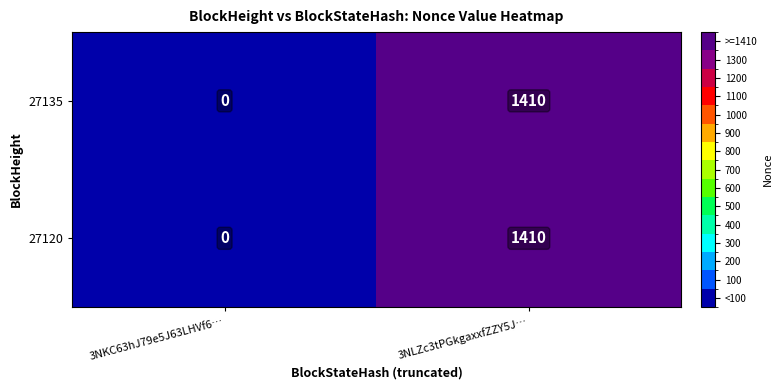

The 27120 series shows 2499 at 3NLZc3tPGkgaxxfZZY5J…. True or false?

False